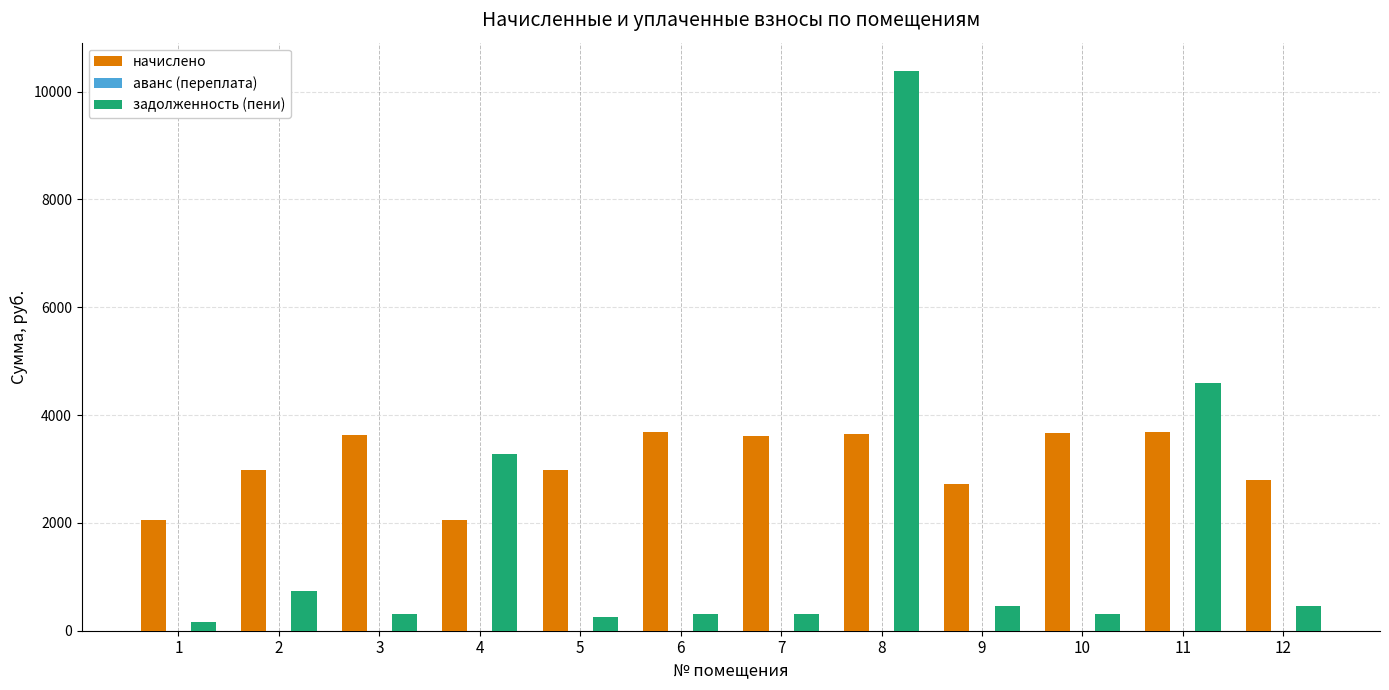

At which label is задолженность (пени) closest to 5279?

11